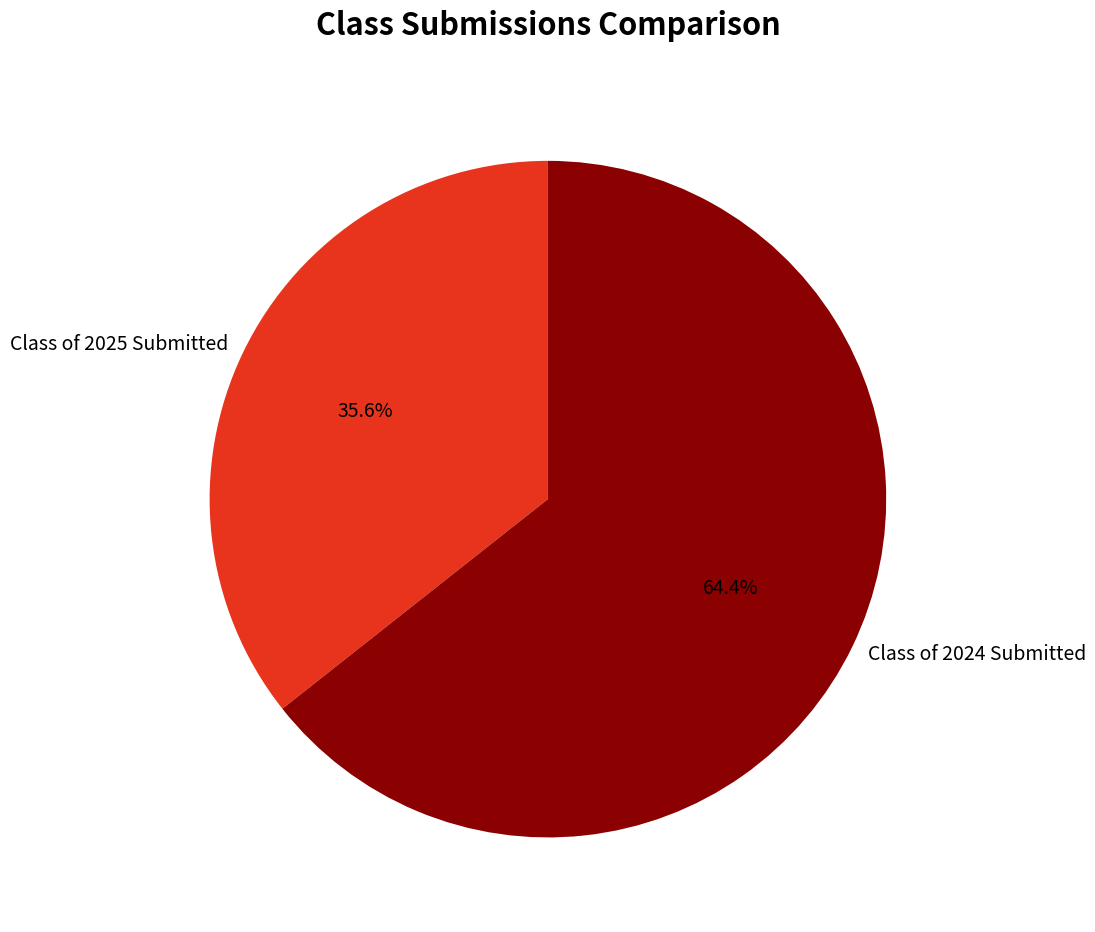

How many slices are in this pie chart?

2